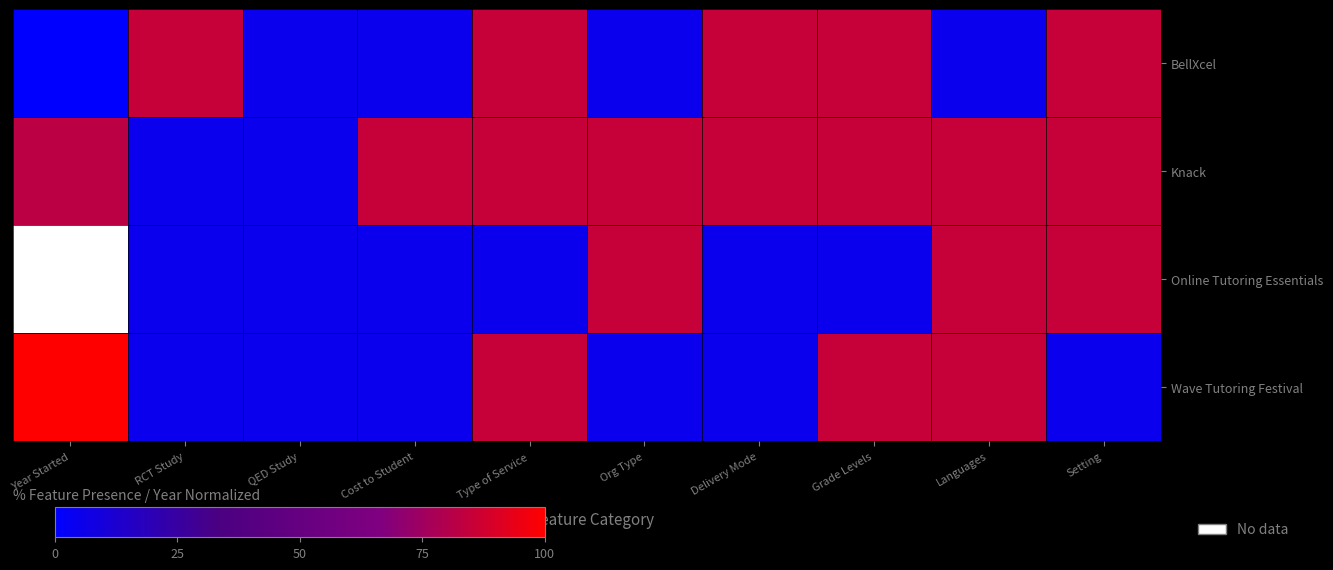

What is the difference between the highest and lowest values at Setting?

80.0